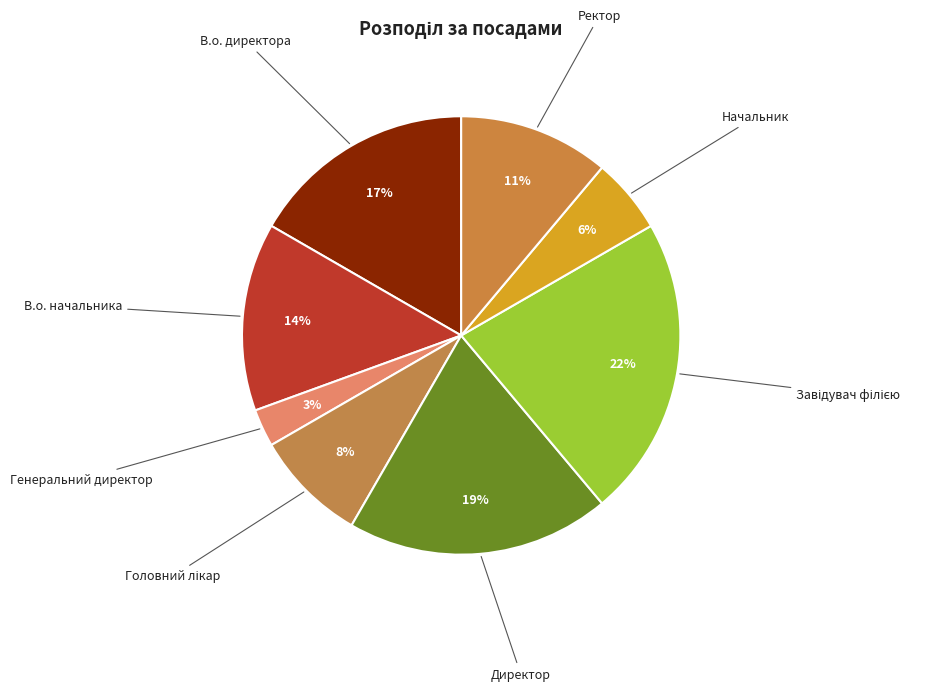

The Генеральний директор slice represents 16% of the pie. True or false?

False